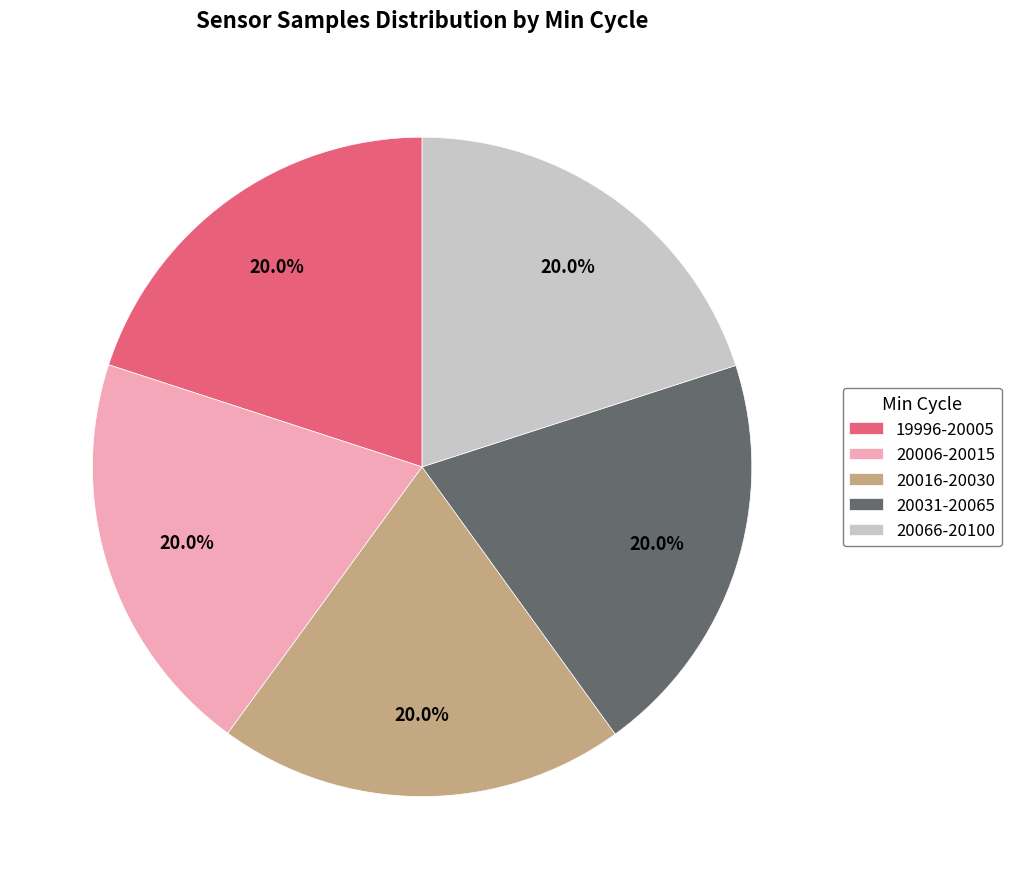

How much of the chart is everything except 20006-20015?

80.0%